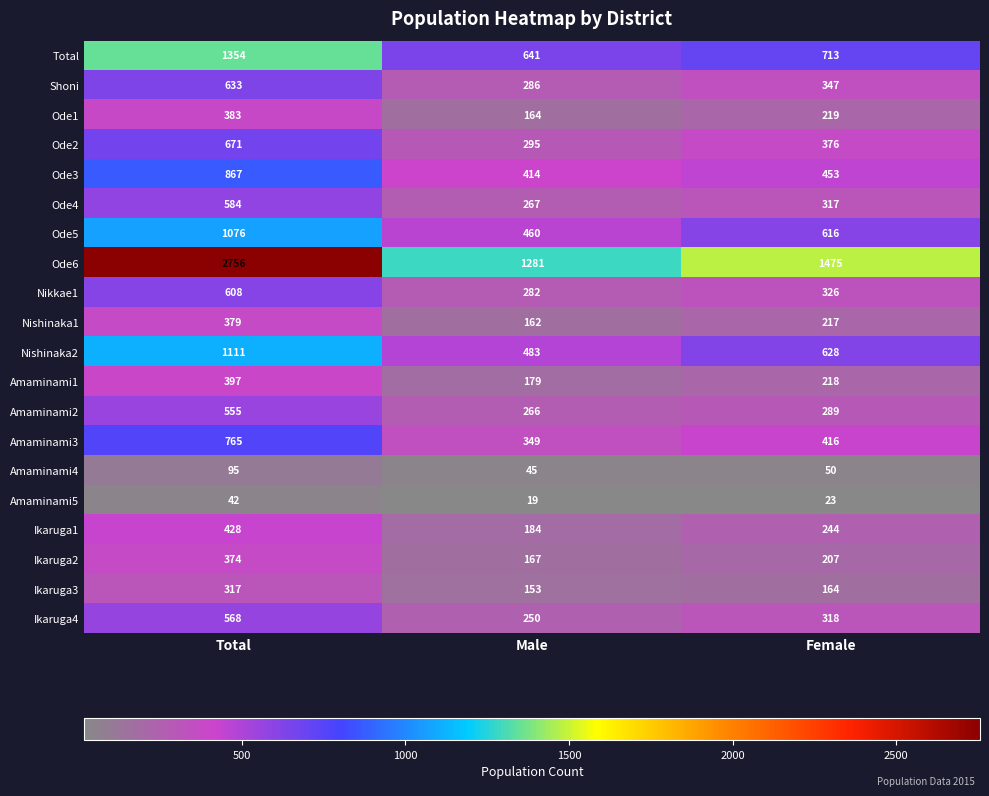

True or false: Shoni has a value of 582 at Female.

False